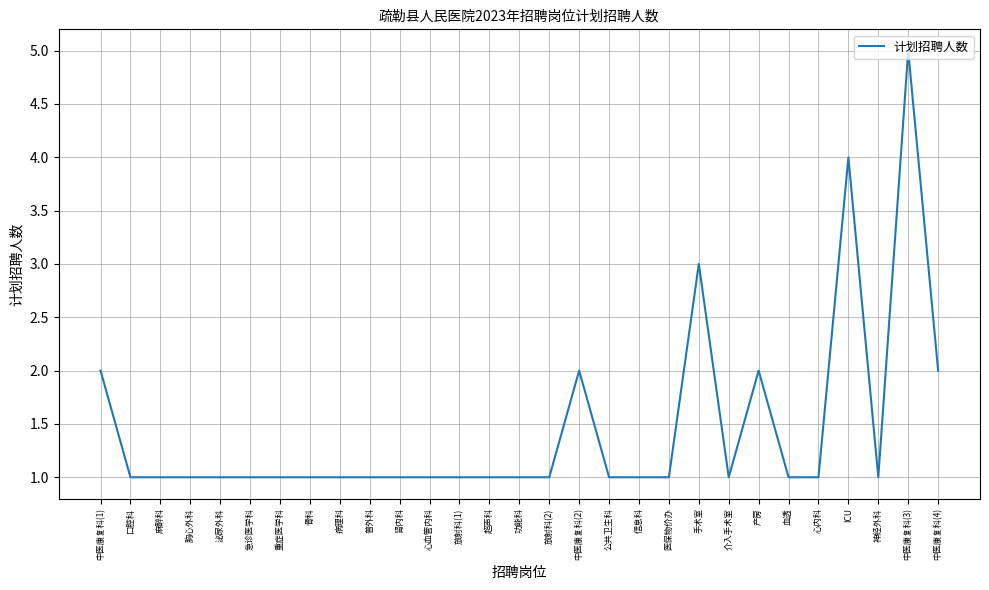

Reading left to right, list all the values displayed in this chart.

中医康复科(1)=2	口腔科=1	麻醉科=1	胸心外科=1	泌尿外科=1	急诊医学科=1	重症医学科=1	骨科=1	病理科=1	普外科=1	肾内科=1	心血管内科=1	放射科(1)=1	超声科=1	功能科=1	放射科(2)=1	中医康复科(2)=2	公共卫生科=1	信息科=1	医保物价办=1	手术室=3	介入手术室=1	产房=2	血透=1	心内科=1	ICU=4	神经外科=1	中医康复科(3)=5	中医康复科(4)=2